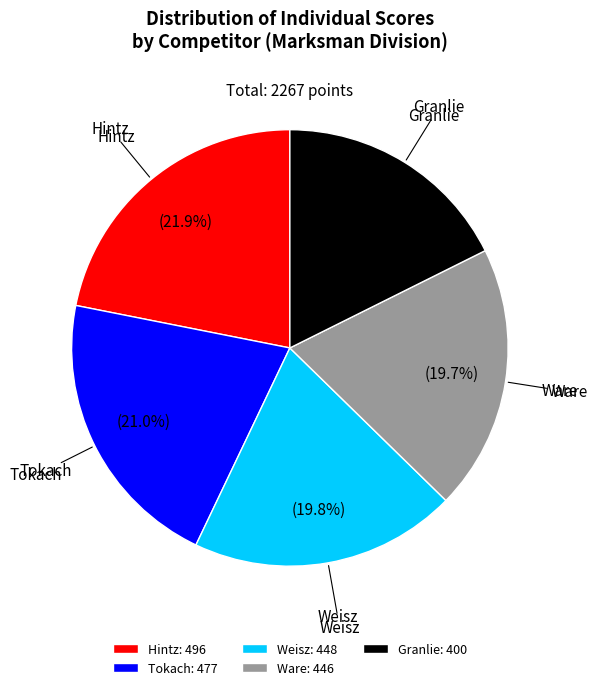

How many segments does this pie chart have?

5